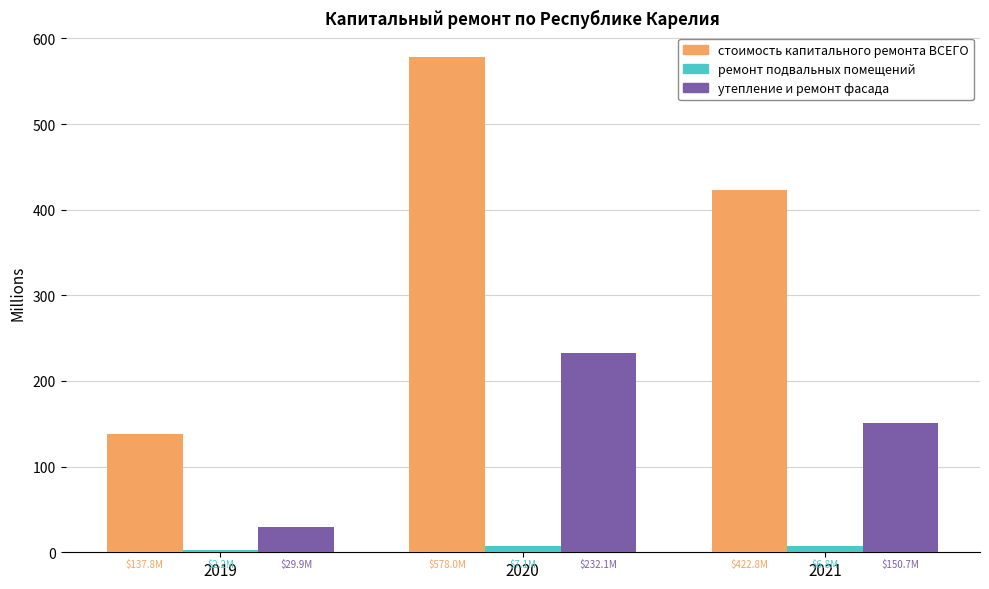

Between 2019 and 2021, which series saw the biggest shift?

стоимость капитального ремонта ВСЕГО